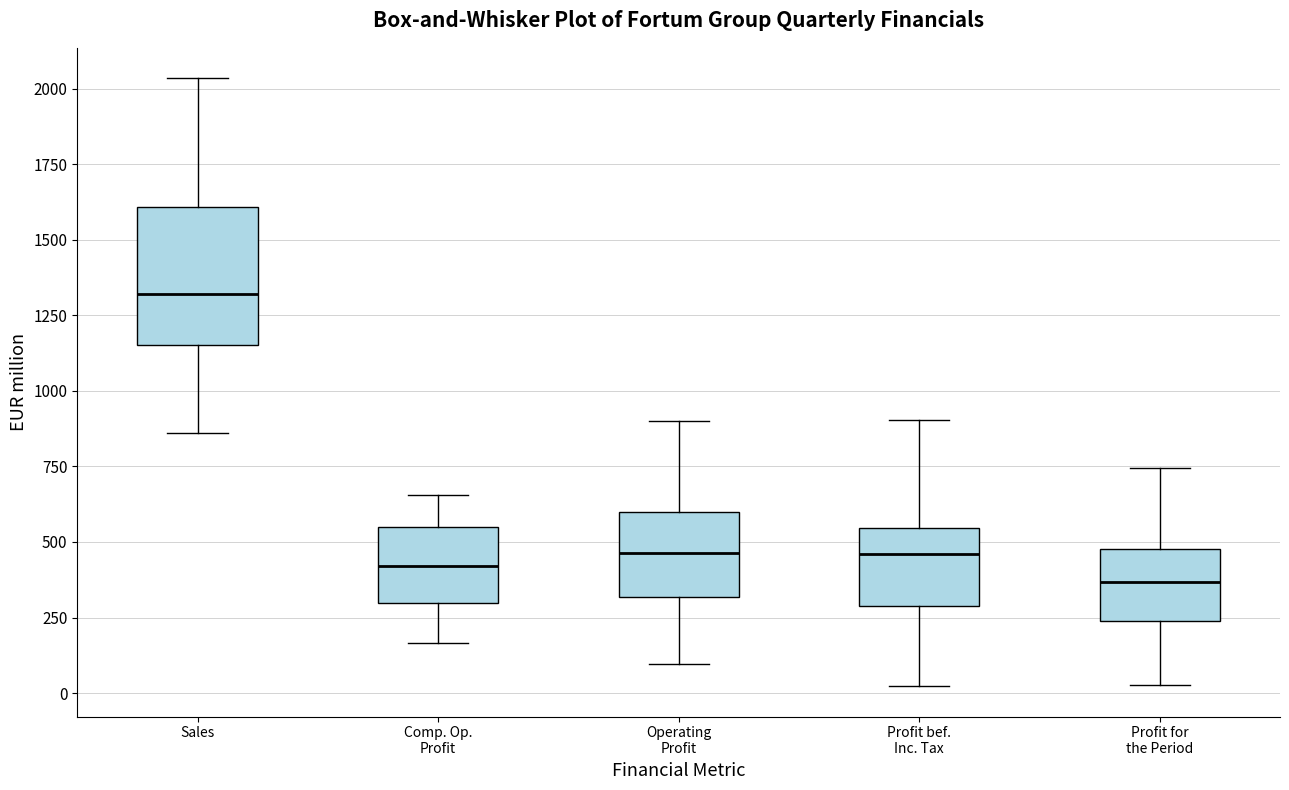

Where is the lower edge of the box for Comp. Op. Profit on the y-axis? The values are not printed on the chart, so give them approximately, as read against the axis.

300